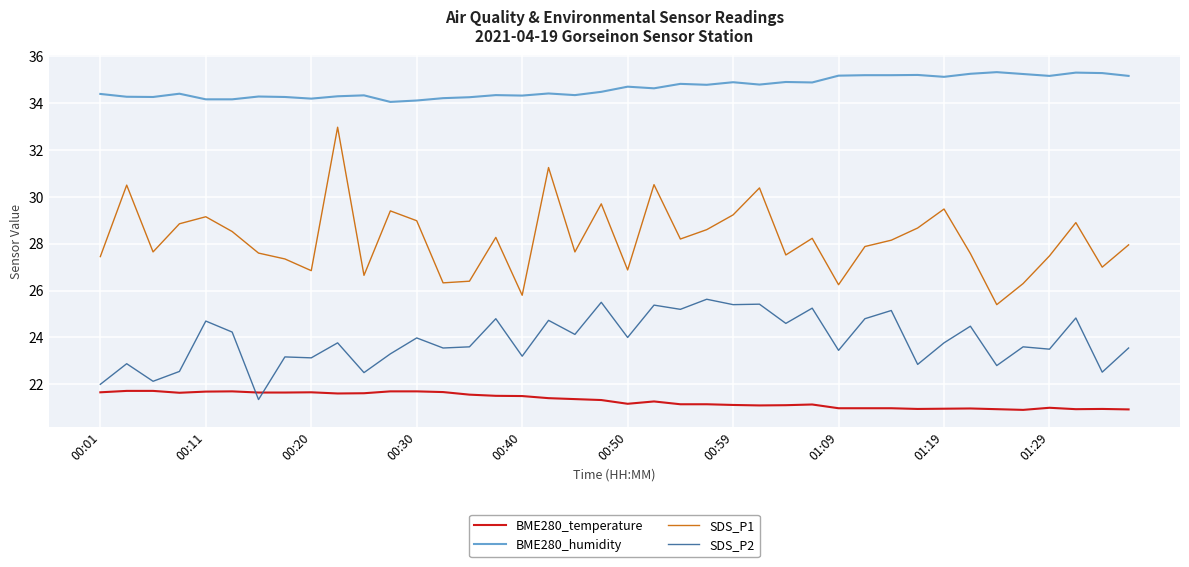

What is the greatest value displayed?

35.3